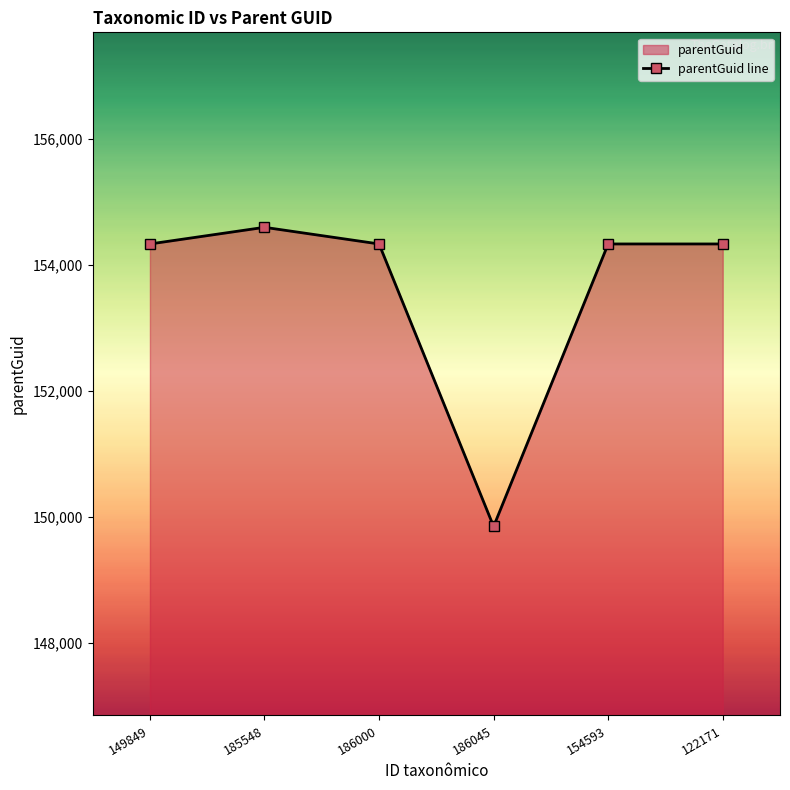

Which category has the highest value across all series?

185548